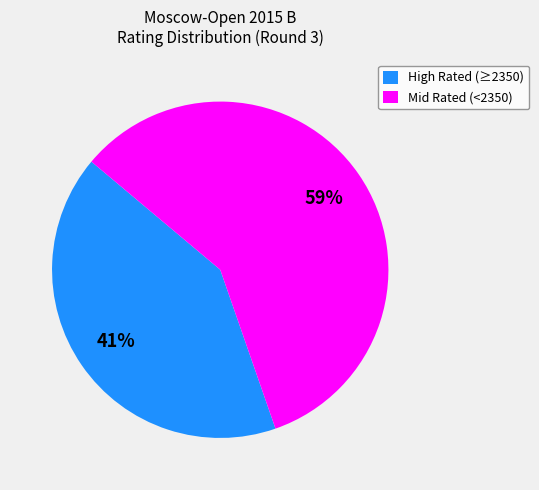

Does Mid Rated (<2350) account for over 50% of the chart?

Yes